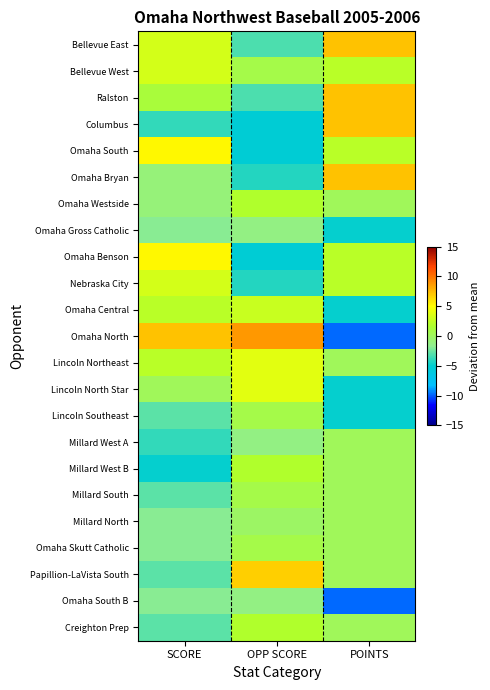

What is the maximum value shown in the chart?

8.8